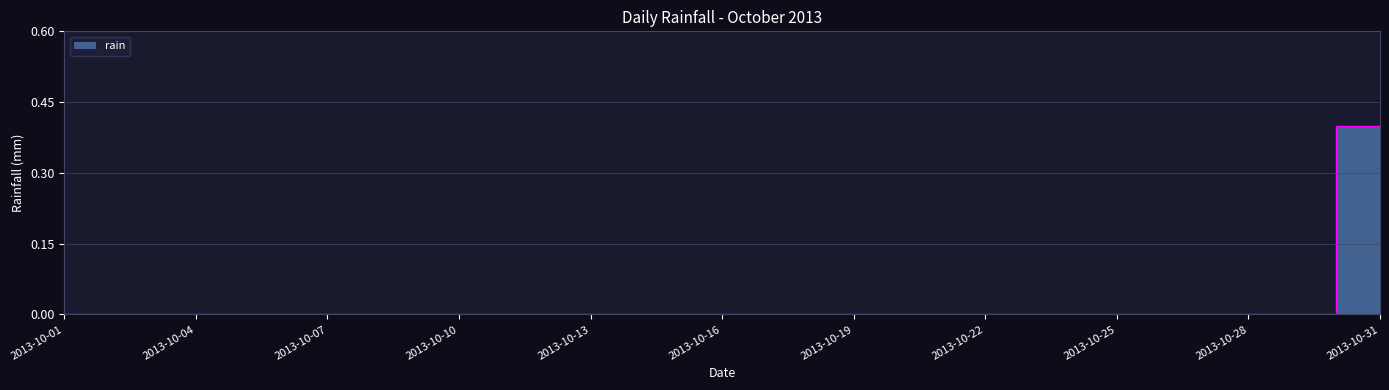

Which has a higher value, 2013-10-25 or 2013-10-24?

2013-10-25